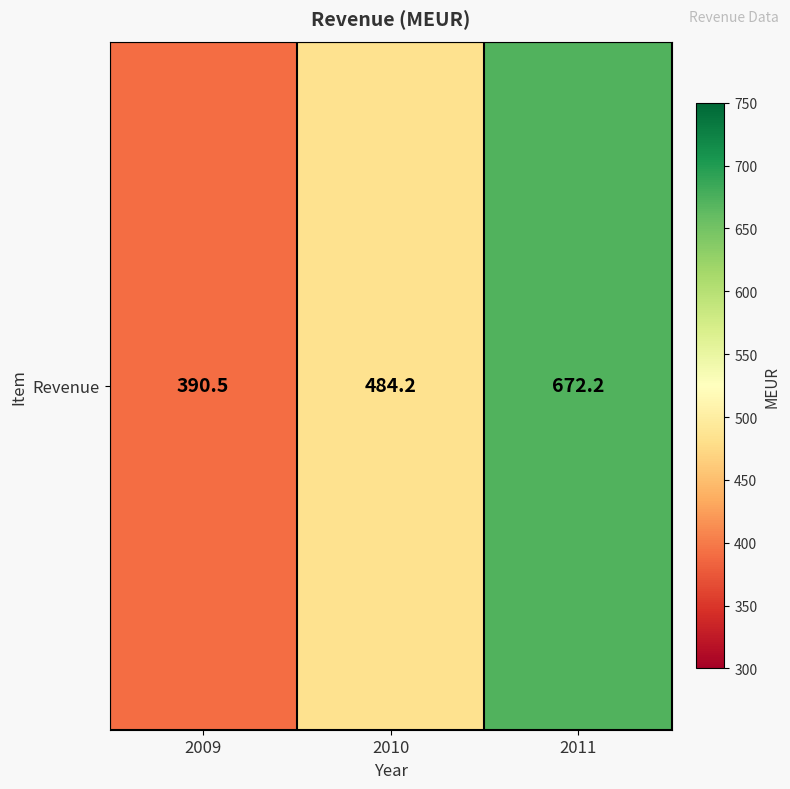

List the labels in order of value, largest first.

2011, 2010, 2009